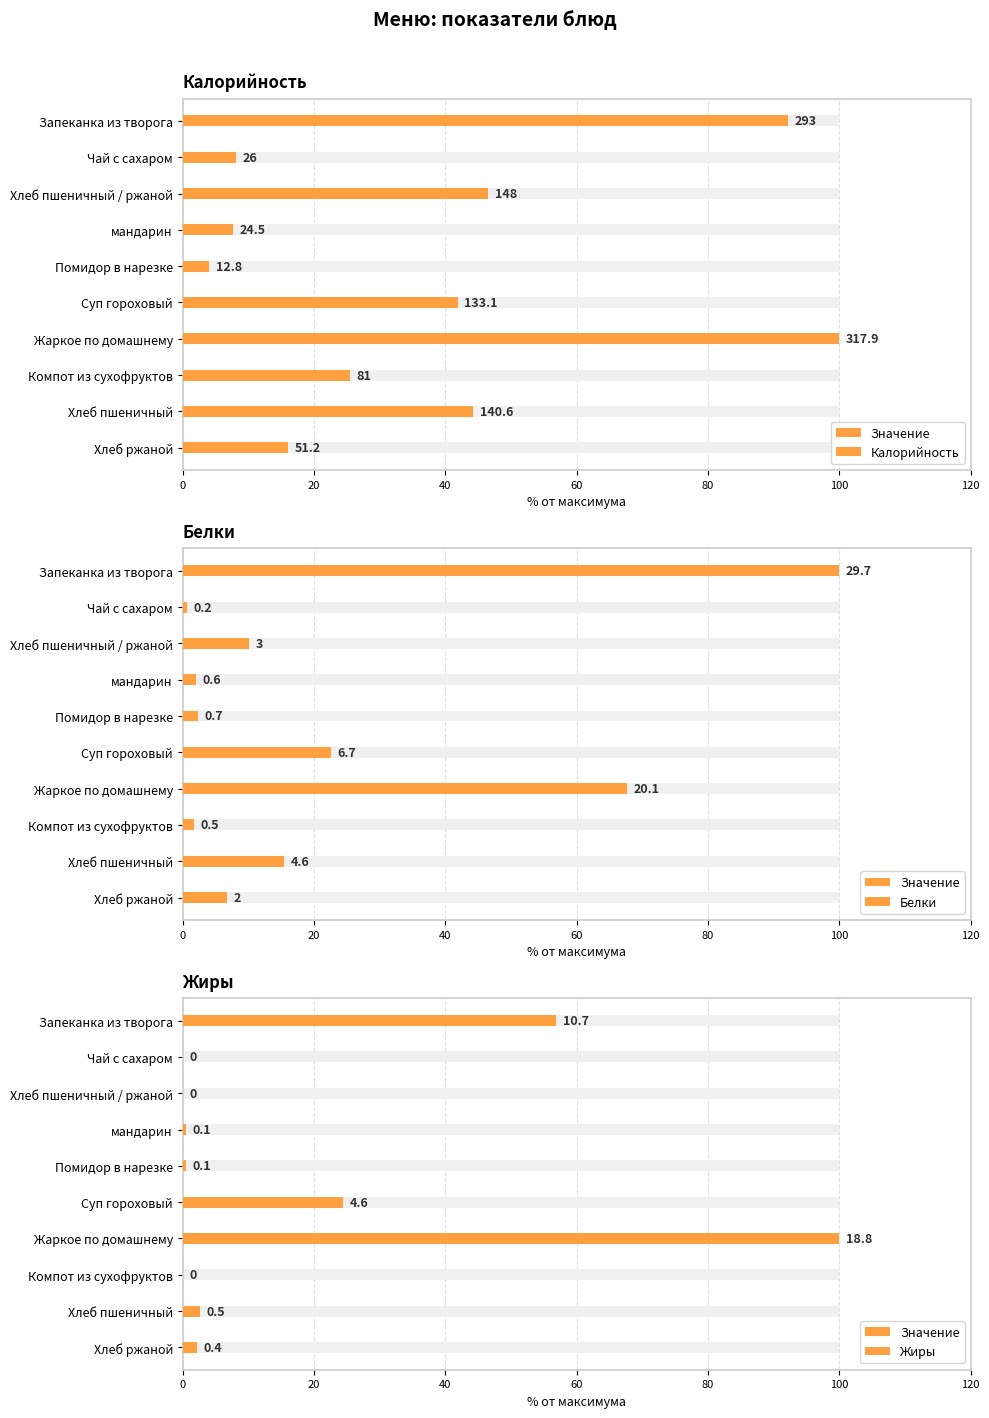

Which series has the largest total across all categories?

Калорийность